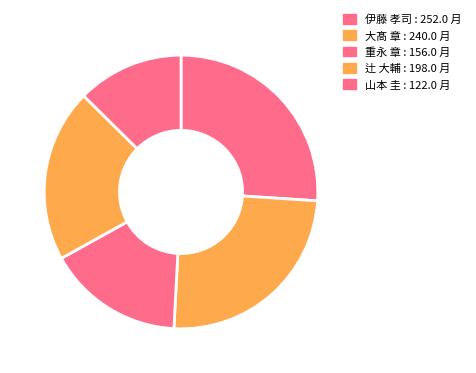

True or false: 伊藤 孝司 accounts for 32% of the total.

False